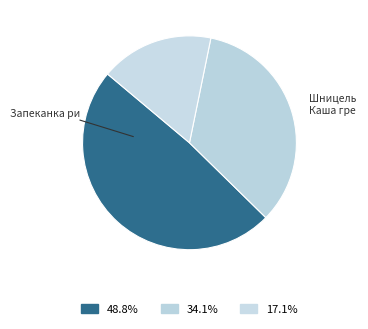

How many segments does this pie chart have?

3